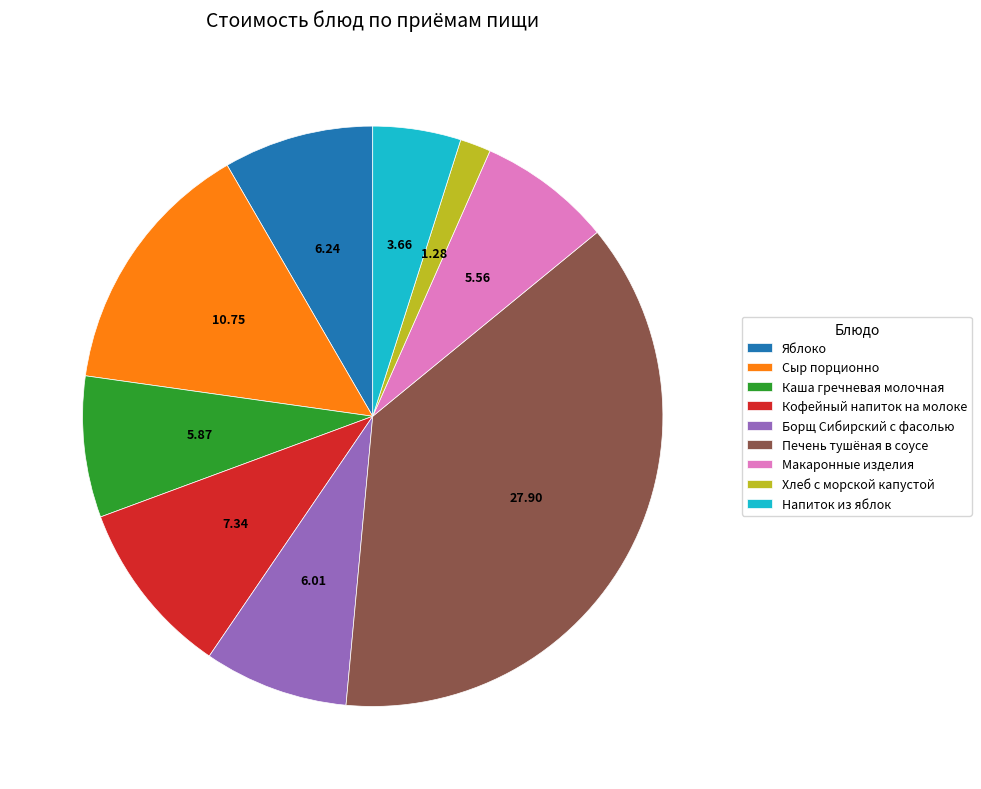

Is Каша гречневая молочная the majority of the pie?

No